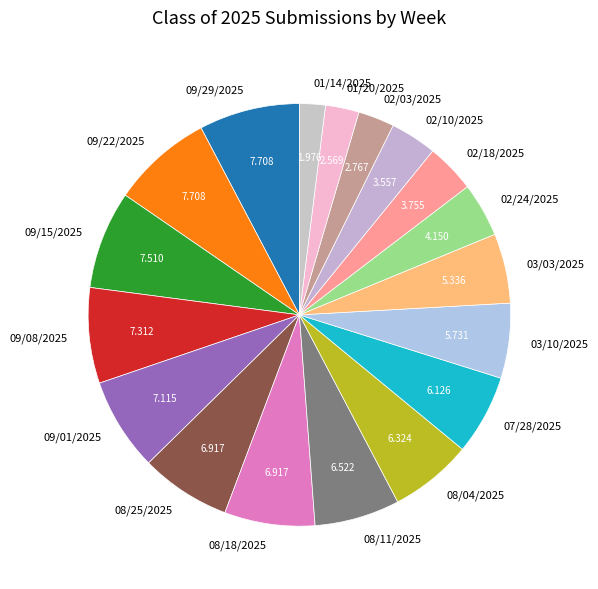

How many segments does this pie chart have?

18